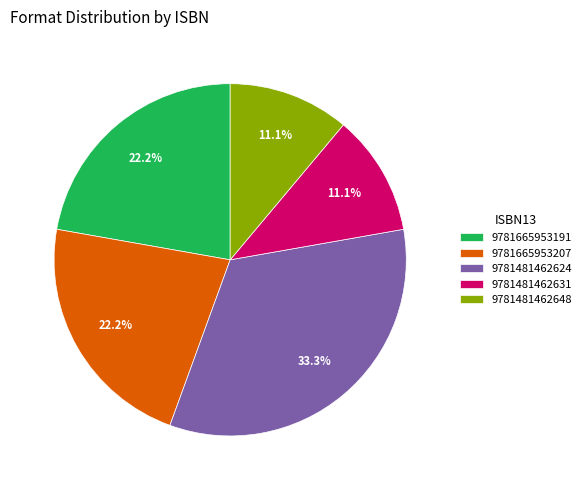

Count the number of slices in the pie.

5